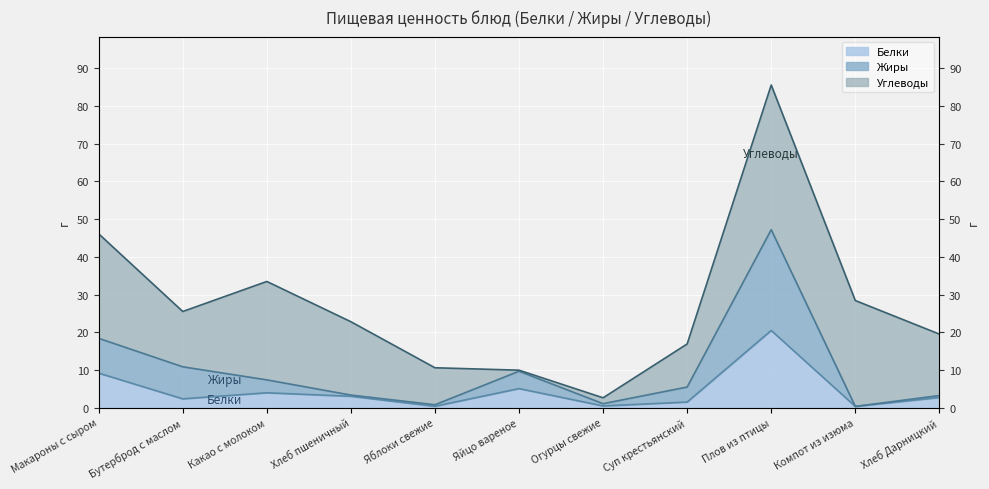

Which has a higher value, Суп крестьянский or Компот из изюма?

Суп крестьянский